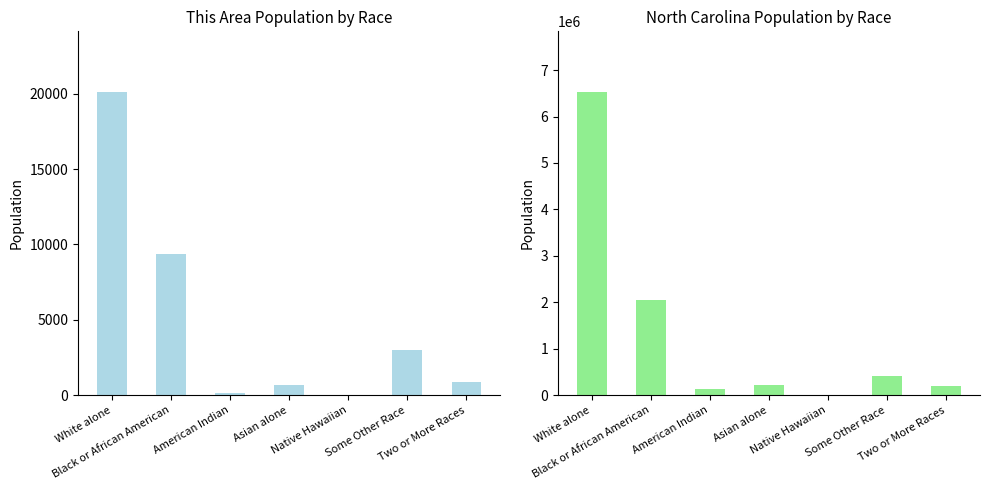

Reading right to left, transcribe all the data shown in this chart.

This Area: Two or More Races=855	Some Other Race=2968	Native Hawaiian=15	Asian alone=662	American Indian=132	Black or African American=9392	White alone=20114
North Carolina: Two or More Races=206199	Some Other Race=414030	Native Hawaiian=6604	Asian alone=208962	American Indian=122110	Black or African American=2048628	White alone=6528950